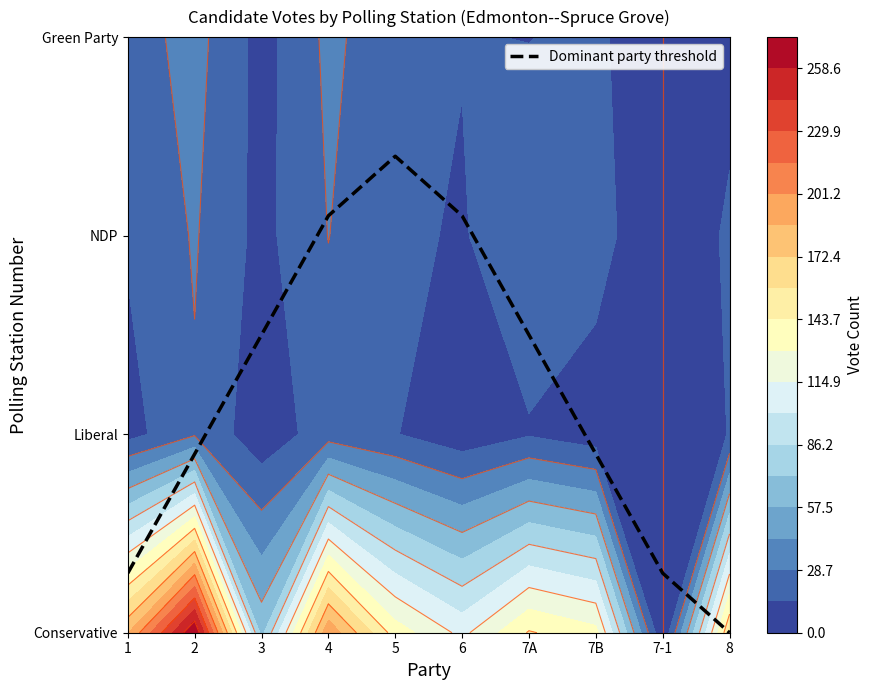

Is the value of Liberal at 2 greater than the value of NDP-New Democratic Party at 1?

Yes